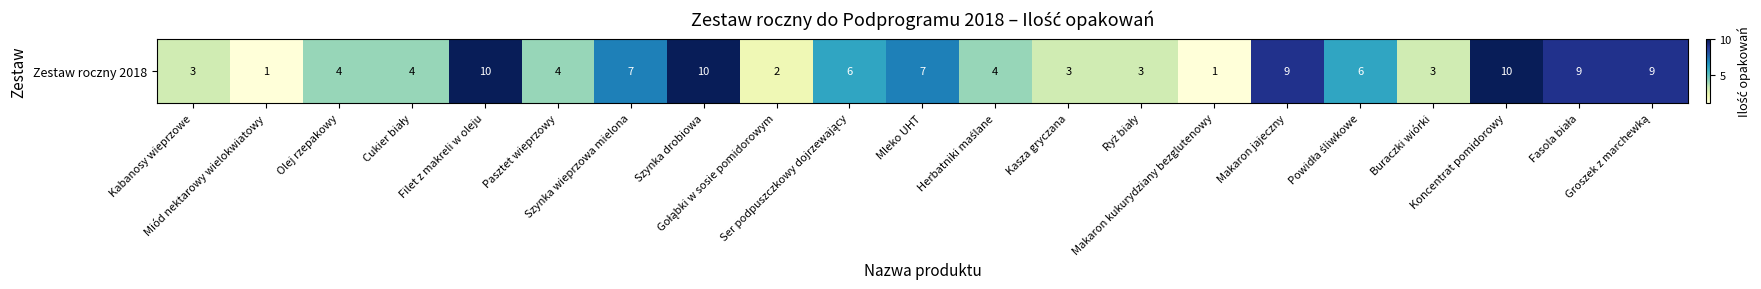

How many data points are above 4?

10